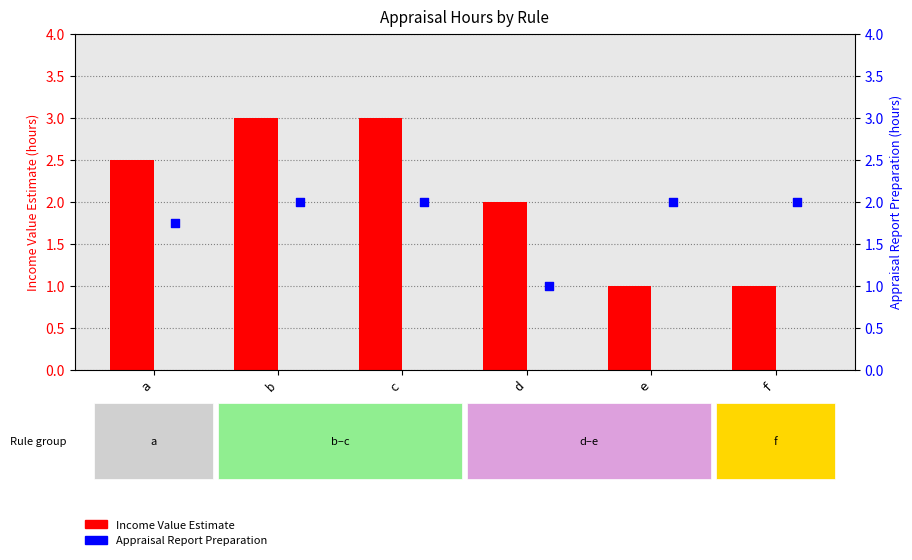

Is the value of Income Value Estimate at f greater than the value of Appraisal Report Preparation at e?

No